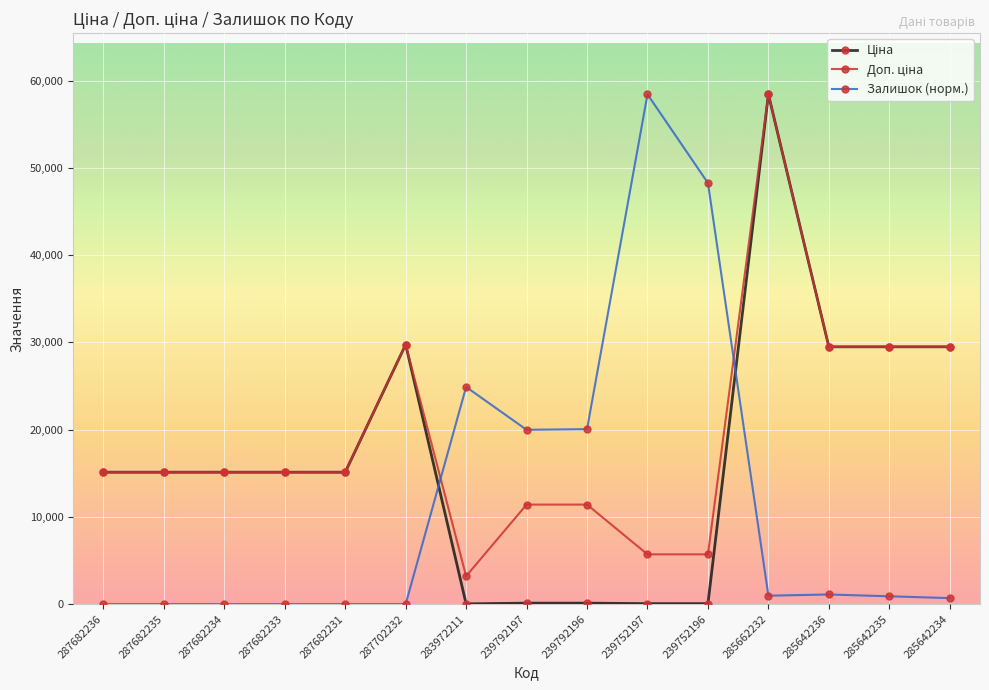

The value of Залишок (норм.) at 283972211 is 24891.8. True or false?

True